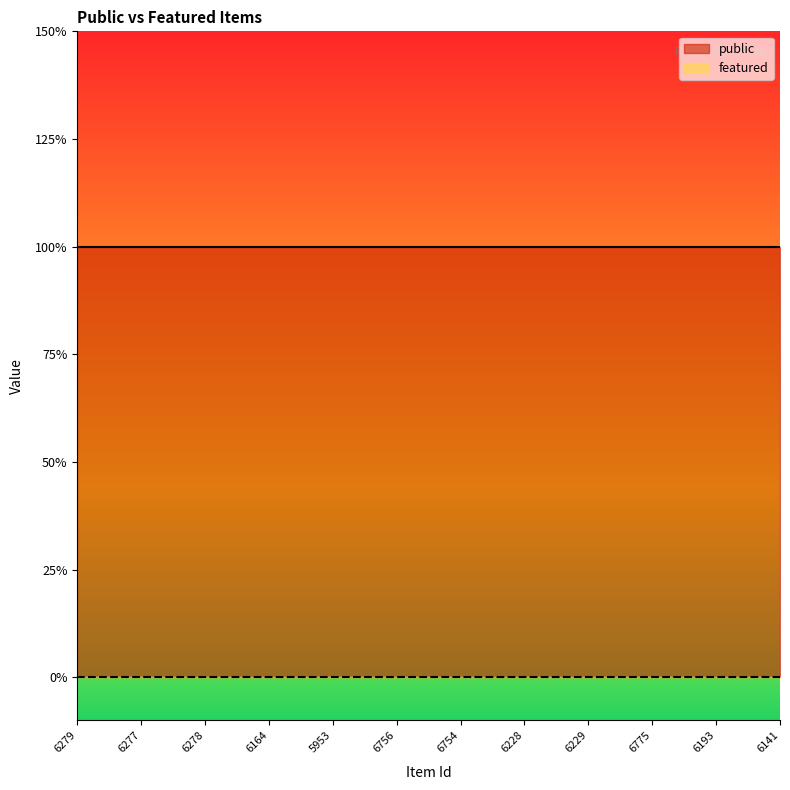

True or false: public and featured cross at least once.

False